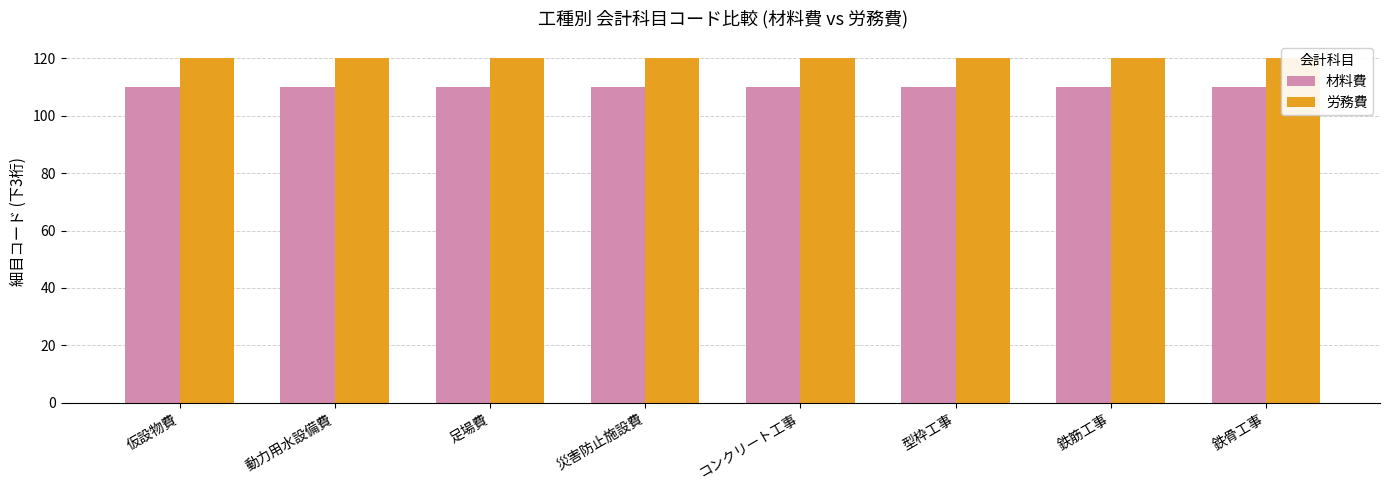

What value does the 材料費 series have at 仮設物費?

110